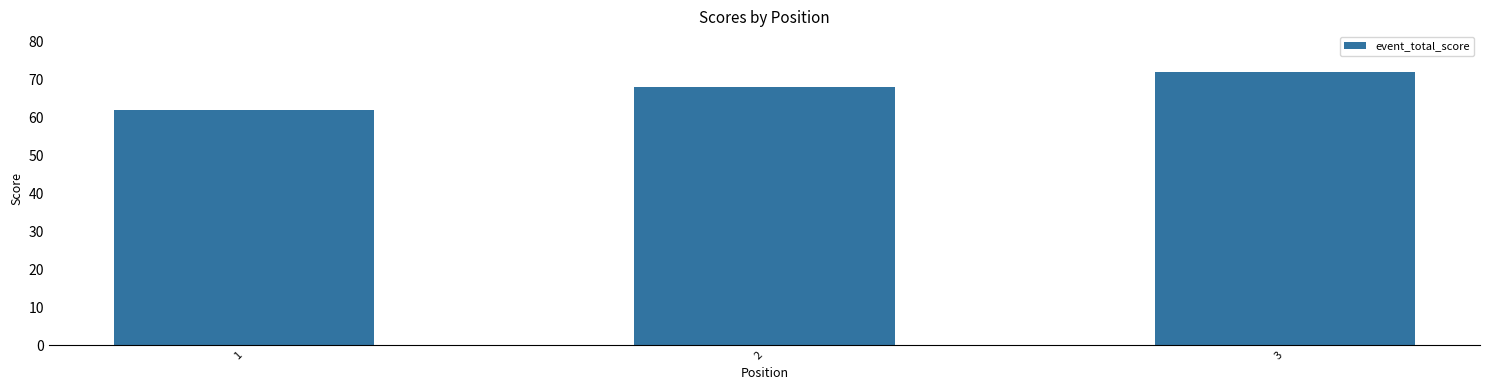

Reading right to left, transcribe all the data shown in this chart.

3=72	2=68	1=62